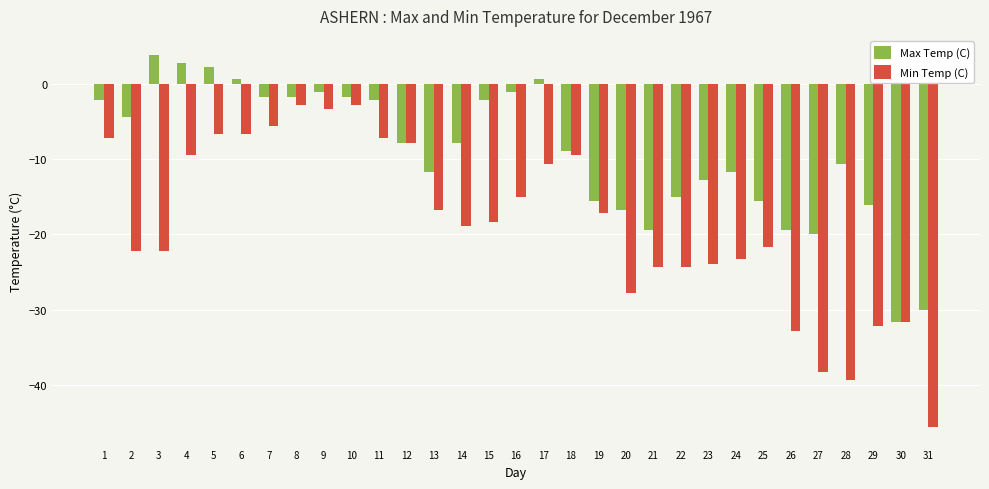

Rank the series at 5 from highest to lowest value.

Max Temp (C), Min Temp (C)